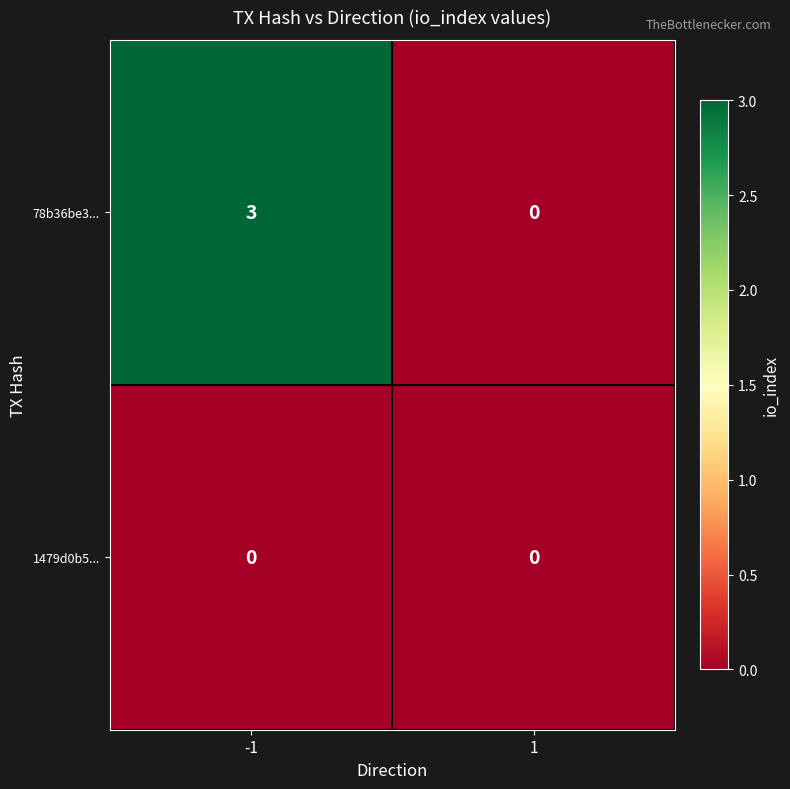

What is the approximate value of 78b36be3... at -1?

3